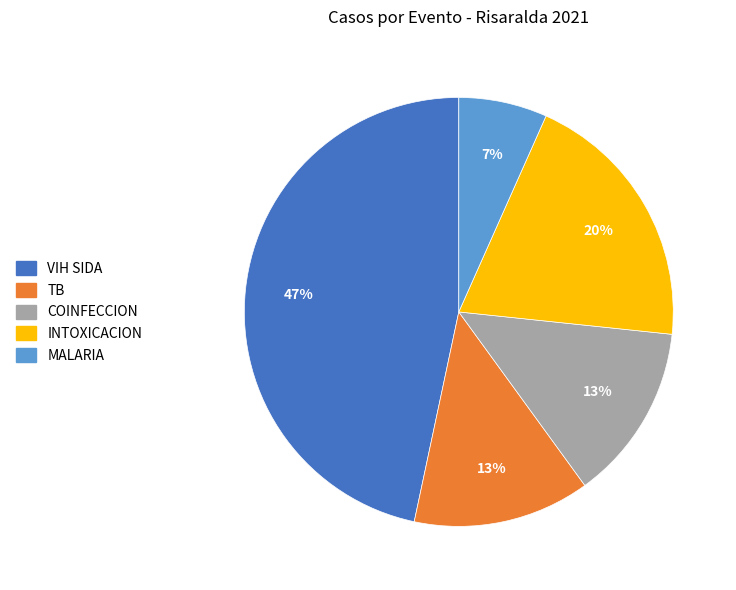

Which slice is the largest?

VIH SIDA